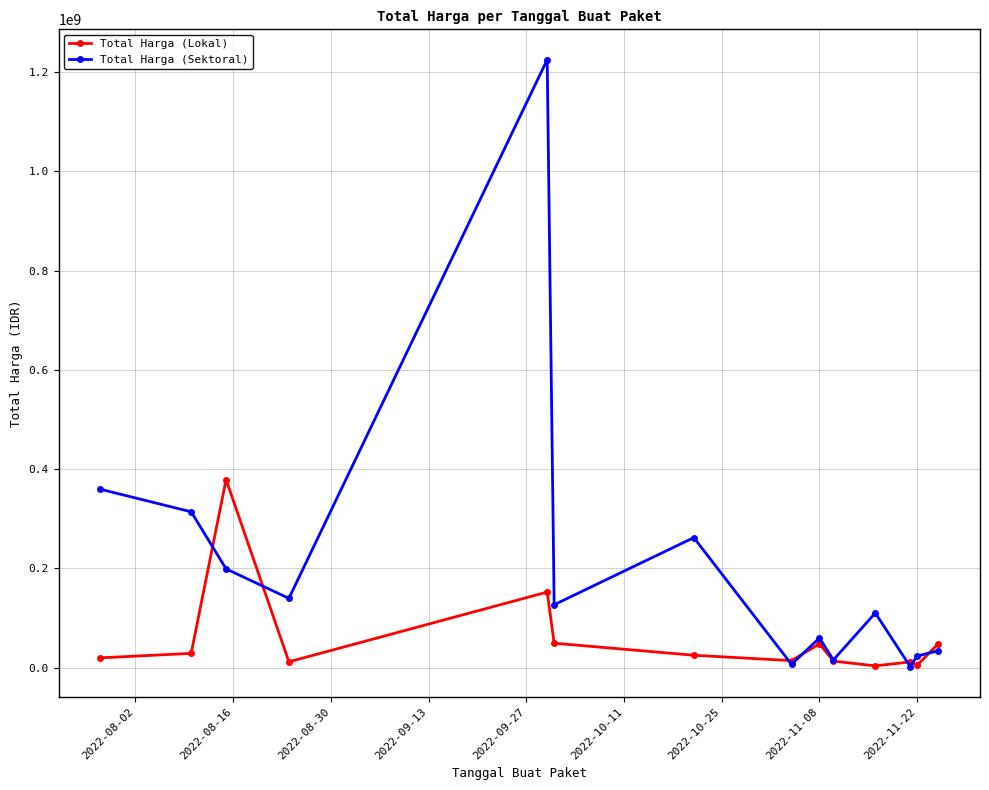

List the series in order of their peak value, lowest first.

Total Harga (Lokal), Total Harga (Sektoral)